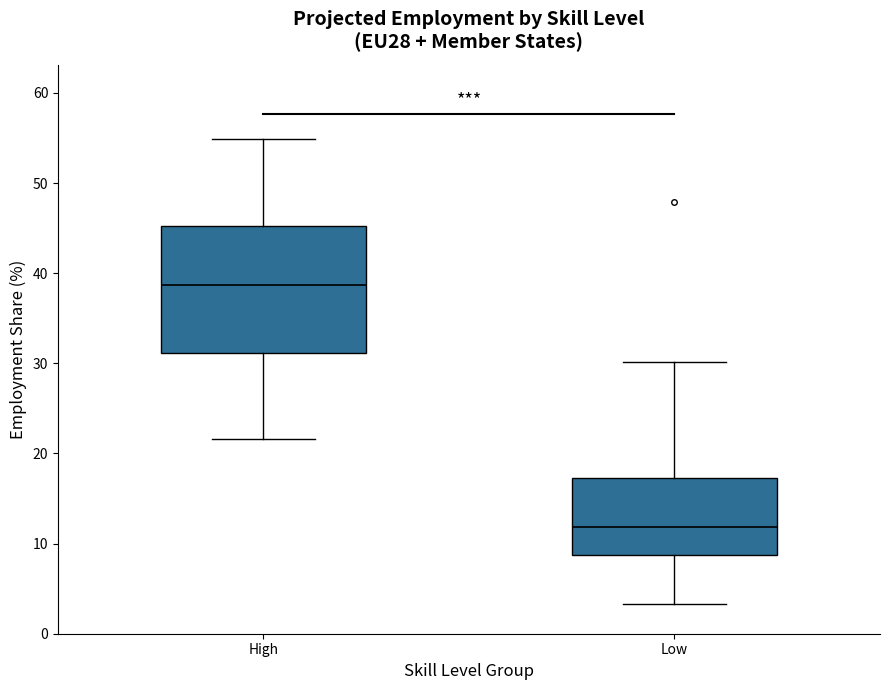

Which box's median line is the lowest?

Low